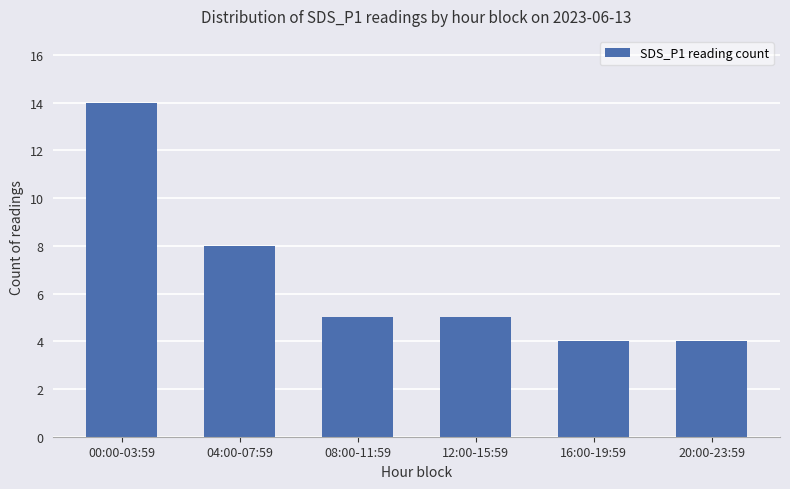

What is the label of the 1st bar from the right?

20:00-23:59